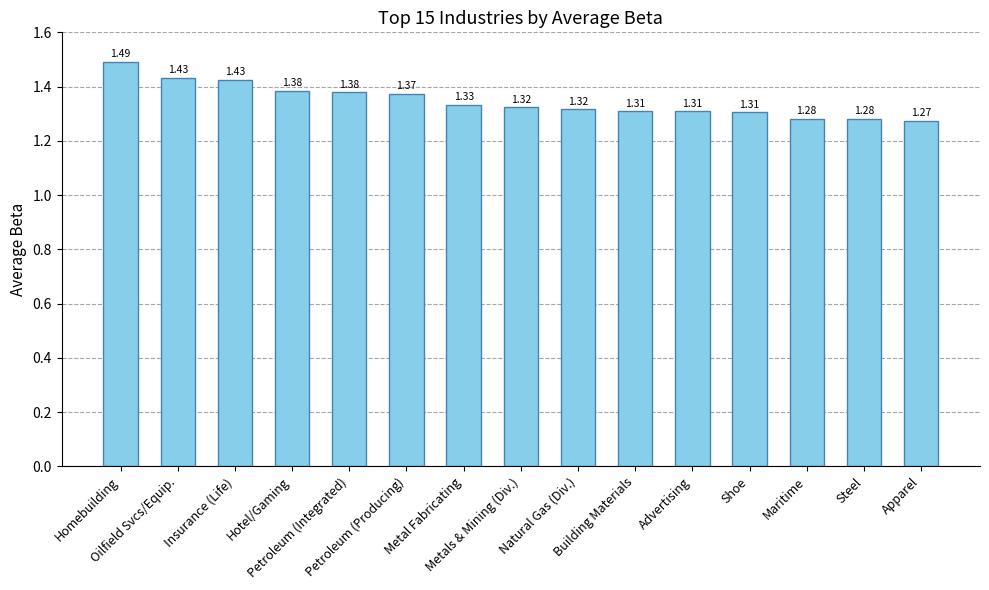

Between Advertising and Homebuilding, which is larger?

Homebuilding